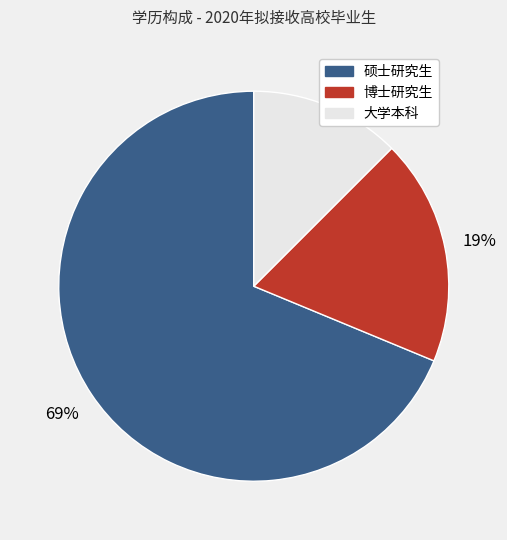

Do 博士研究生 and 大学本科 together represent more than half of the pie?

No